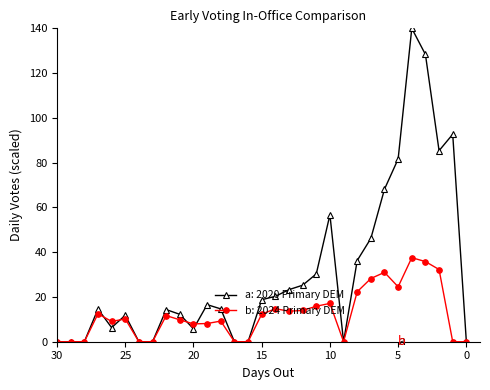

How many interior local valleys does the 2024 Primary (DEM) series have?

5